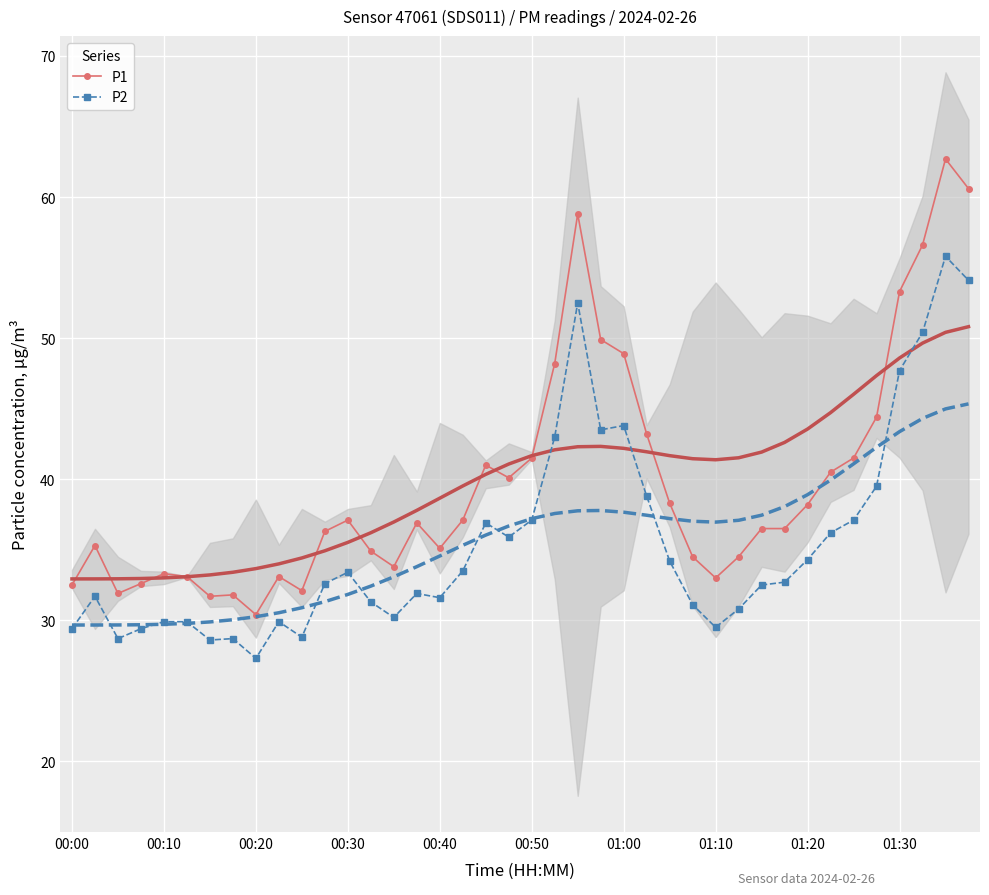

What is the maximum value for P2?

55.8